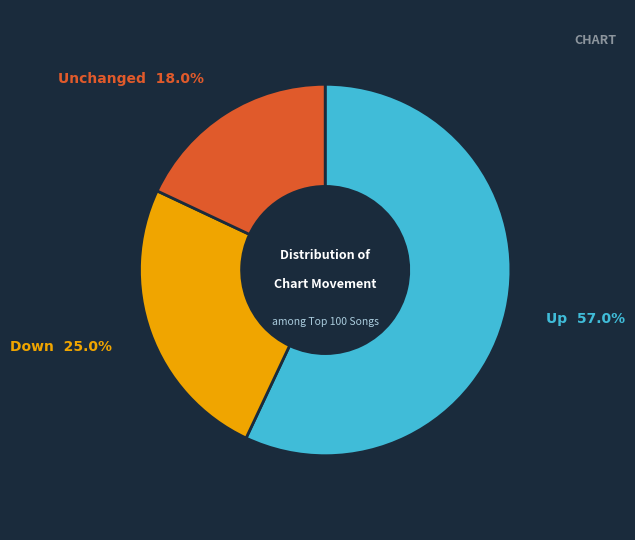

Is there a majority slice in this chart?

Yes